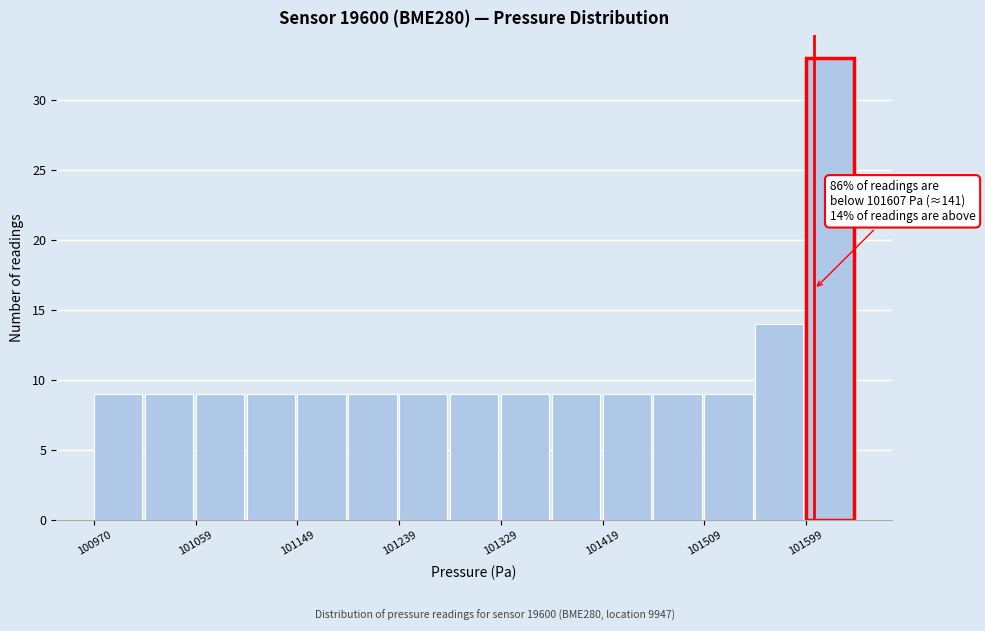

Which range on the x-axis has the tallest bar?

101600 to 101640